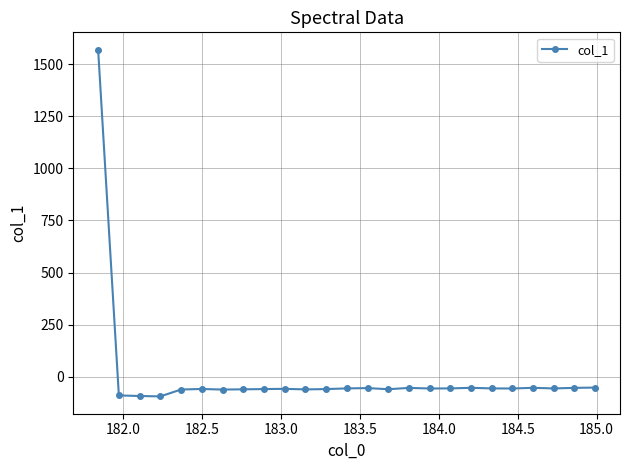

What is the difference between the second highest and second lowest values?

40.4